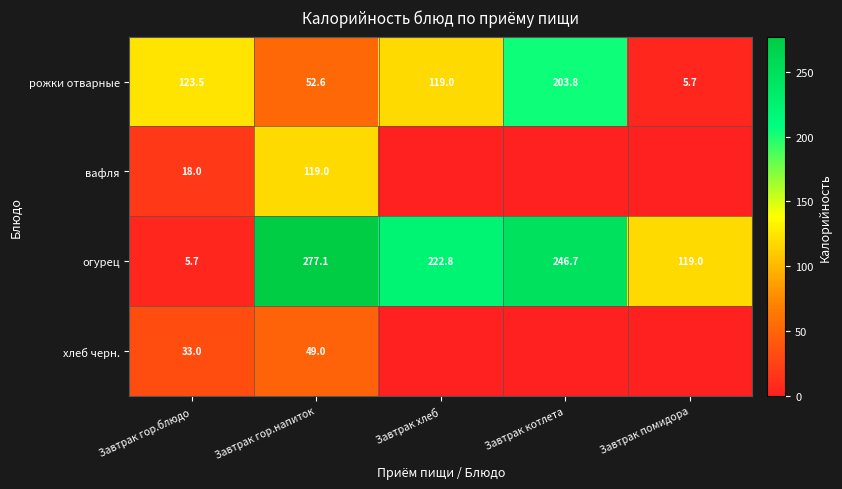

The вафля series shows 18.0 at Завтрак гор.блюдо. True or false?

True